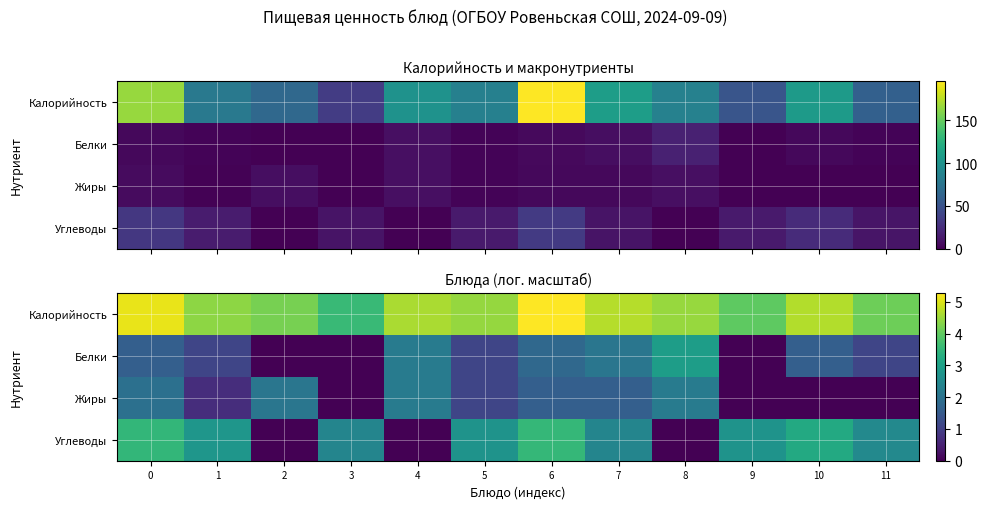

At 5, list the series in order from smallest to largest.

Белки, Жиры, Углеводы, Калорийность